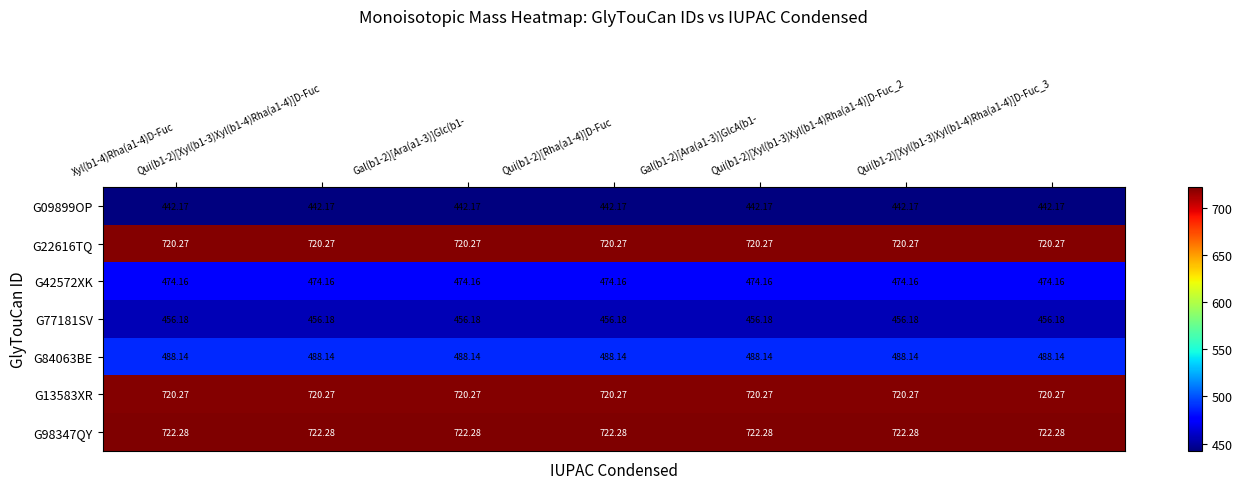

List the series in order of their peak value, lowest first.

G09899OP, G77181SV, G42572XK, G84063BE, G22616TQ, G13583XR, G98347QY